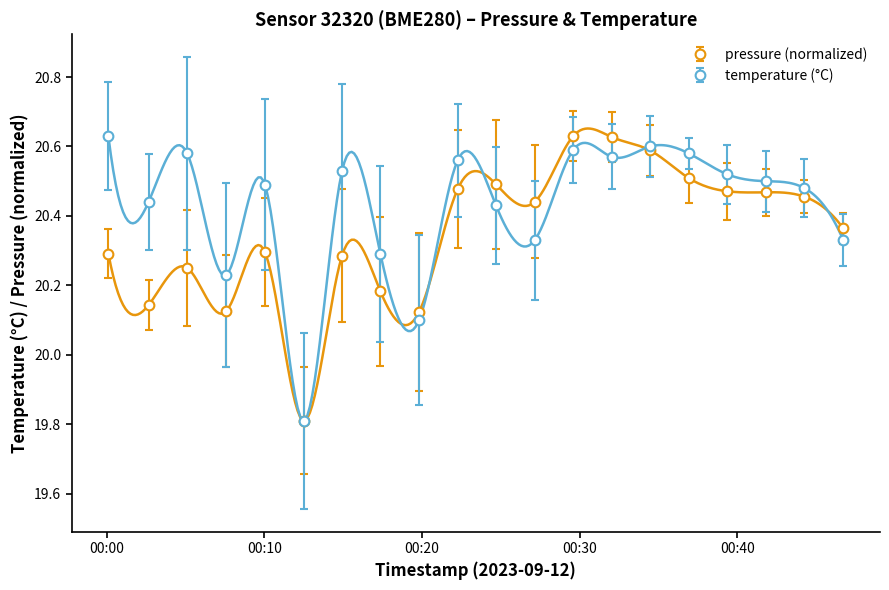

What are all the series names shown in the legend?

pressure, temperature